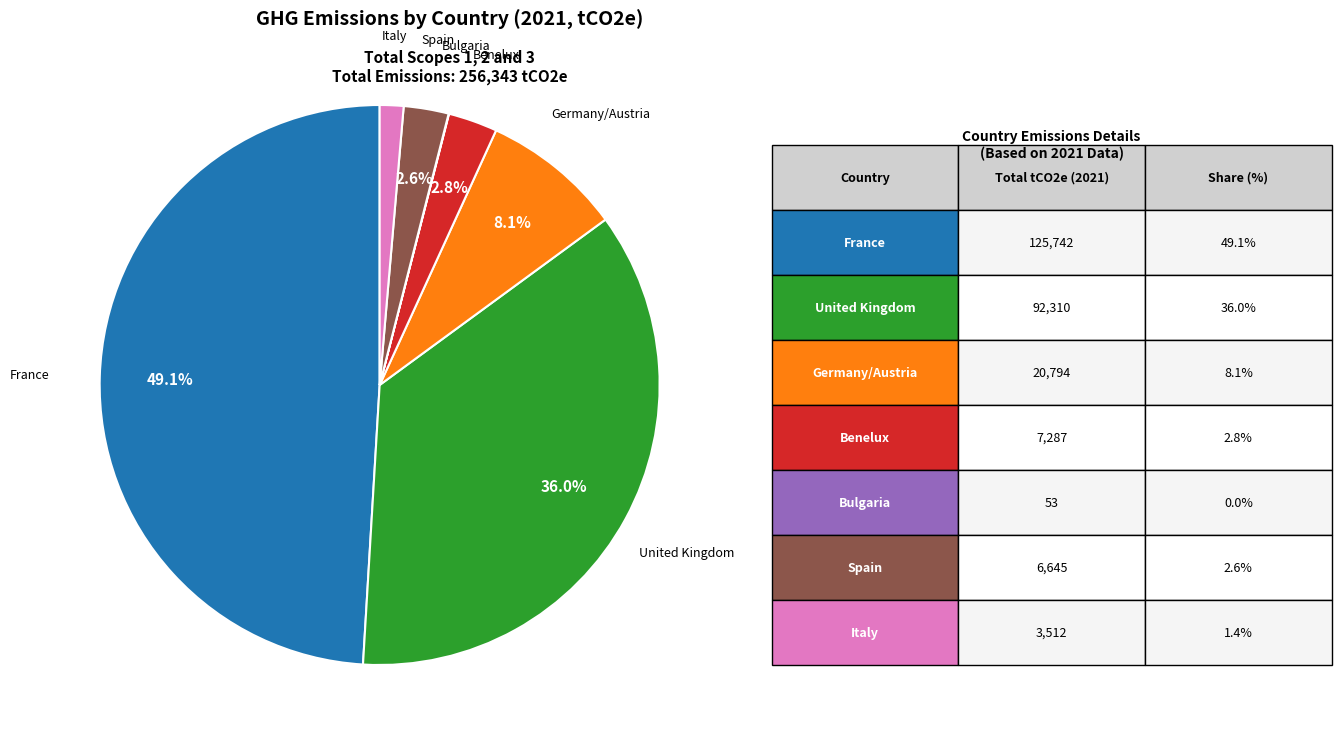

Is there a majority slice in this chart?

No